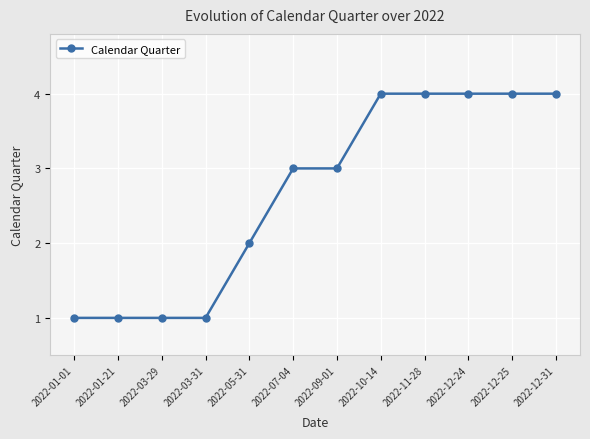

Reading right to left, what are all the values shown in this chart?

2022-12-31=4	2022-12-25=4	2022-12-24=4	2022-11-28=4	2022-10-14=4	2022-09-01=3	2022-07-04=3	2022-05-31=2	2022-03-31=1	2022-03-29=1	2022-01-21=1	2022-01-01=1